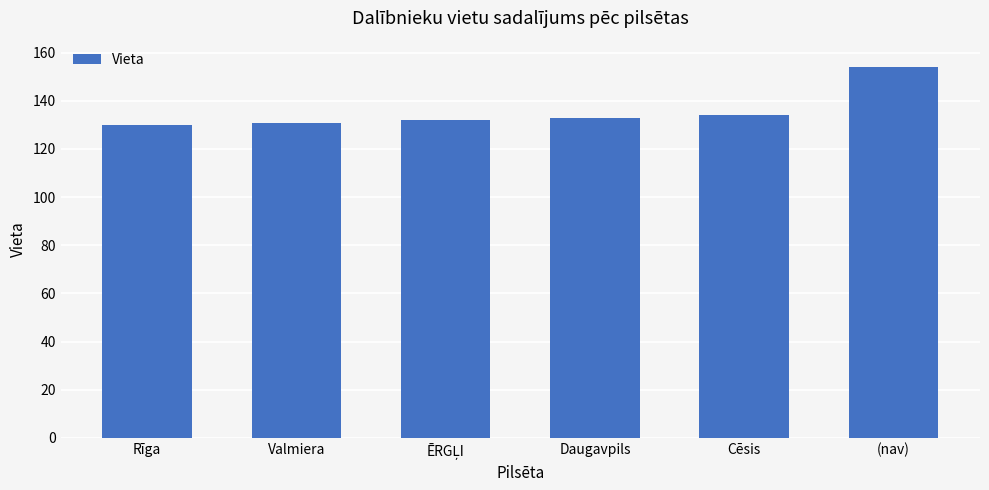

What is the label of the 2nd bar from the left?

Valmiera